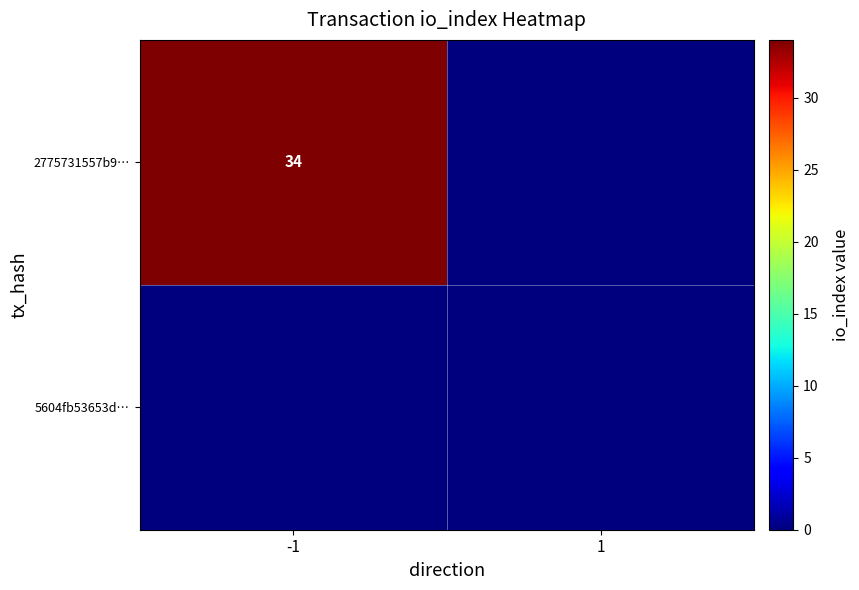

Rank the categories by 5604fb53653d… value from lowest to highest.

-1, 1